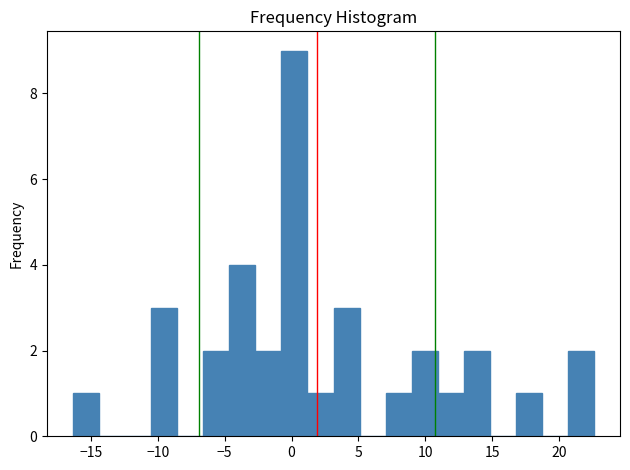

Around what value on the x-axis is the tallest bar? Give the approximate position of its centre, as read against the axis.

0.0